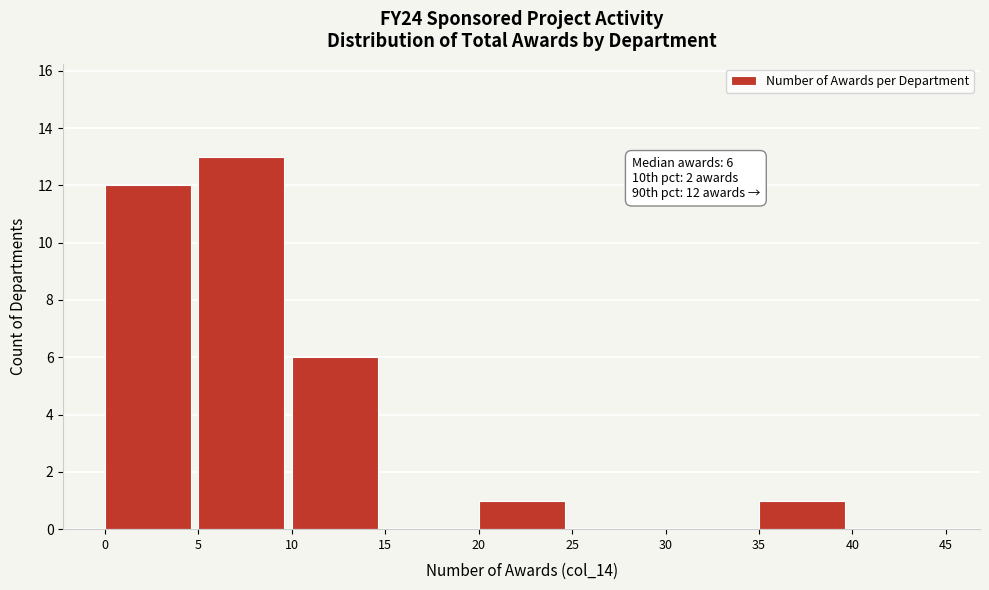

Over which range of the x-axis is the bar tallest?

5 to 10